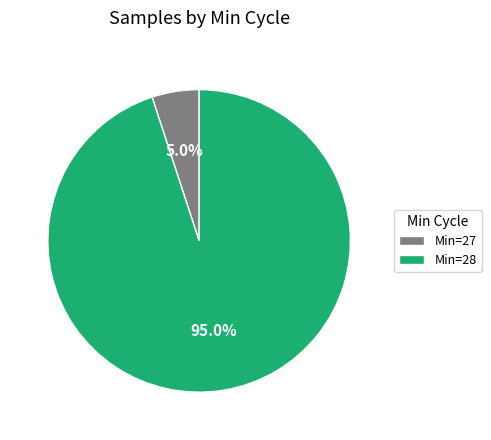

Which has a higher value, Min=27 or Min=28?

Min=28